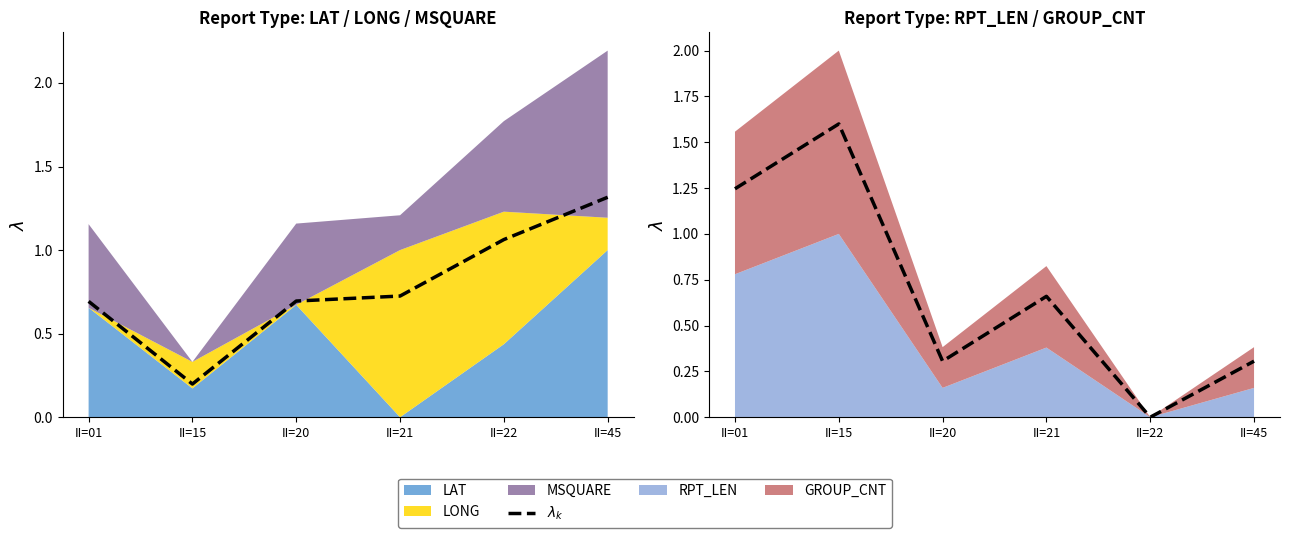

Where is the data nearest to the value 0?

II=22